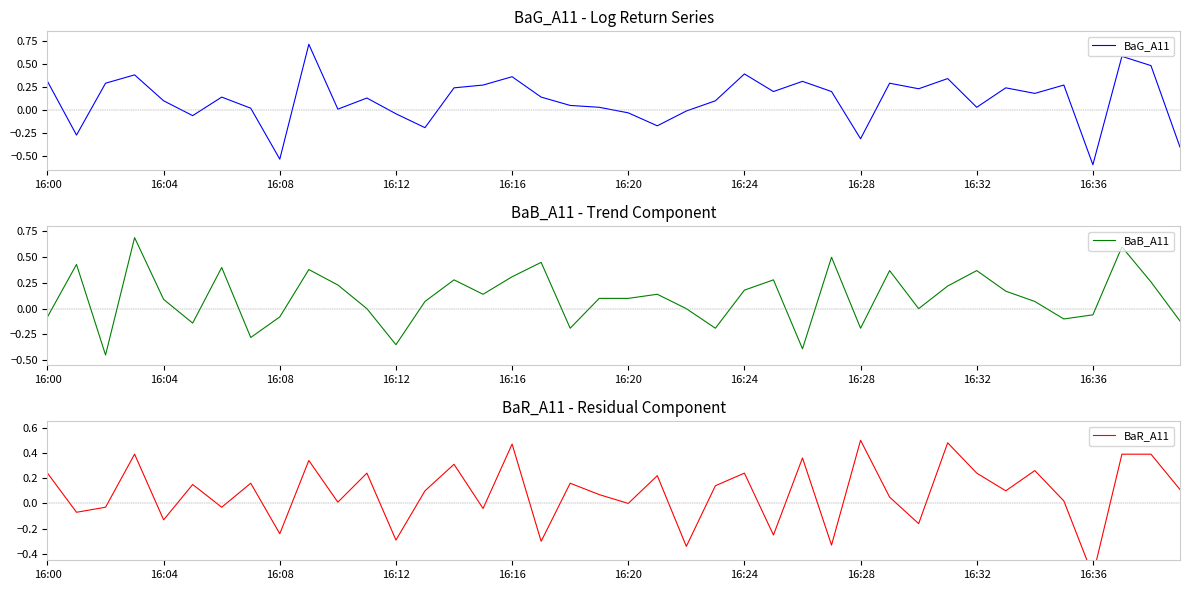

What is the label of the 24th point from the left?

23